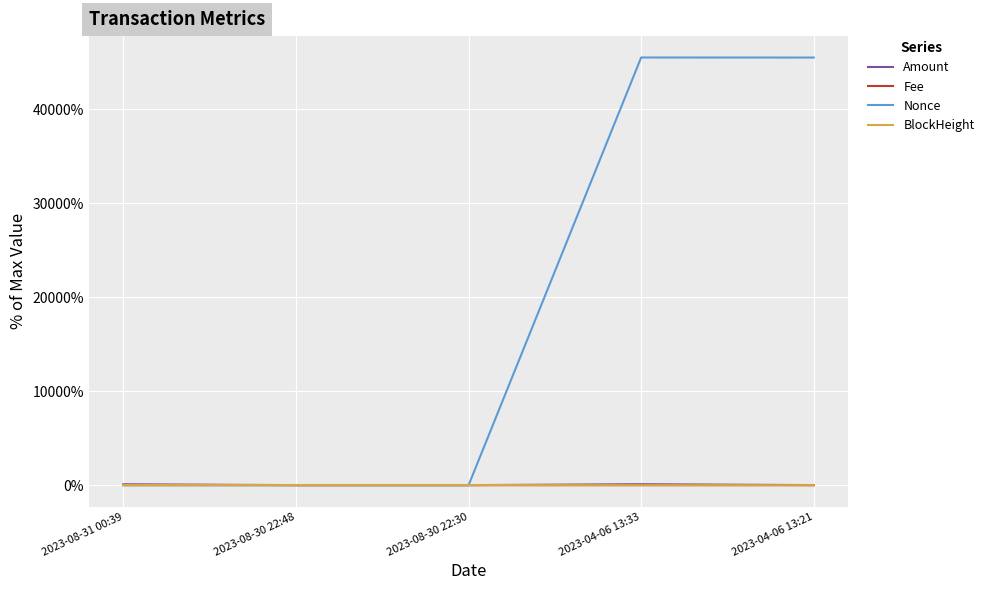

How many times do Nonce and BlockHeight cross each other?

1